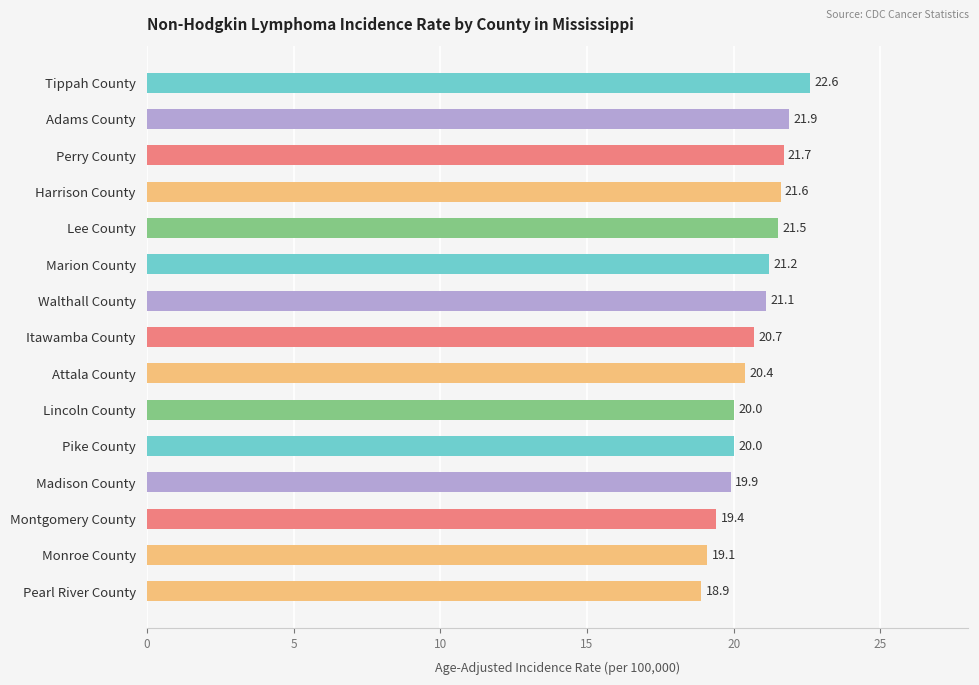

Read the value at Perry County.

21.7